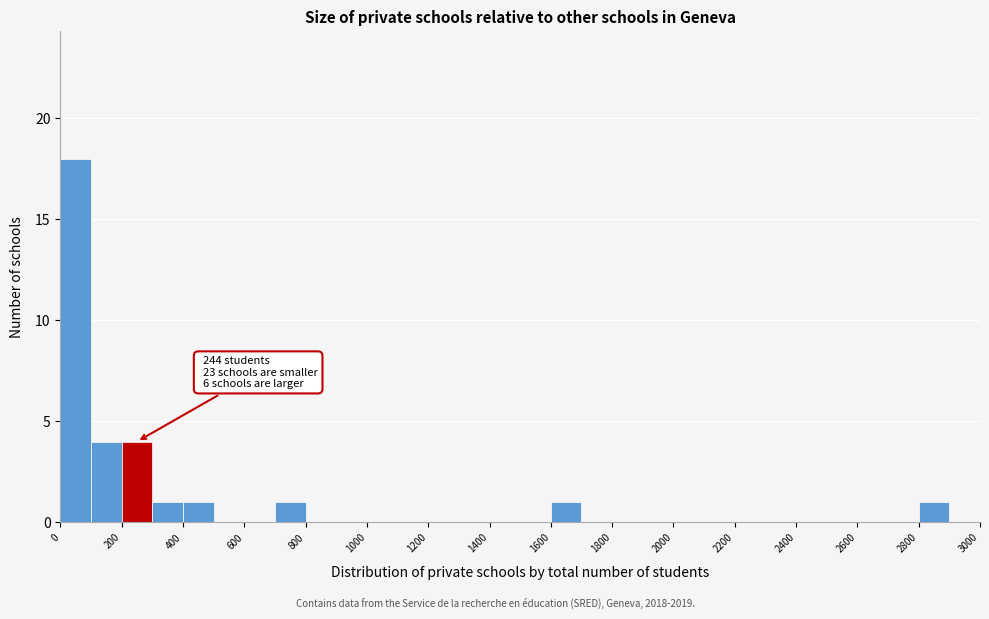

Over which range of the x-axis is the bar tallest?

0 to 100